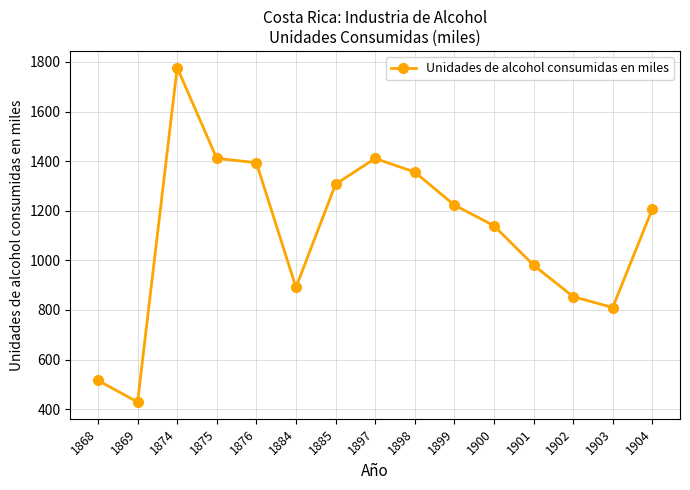

What is the change in value from 1898 to 1900?

-216